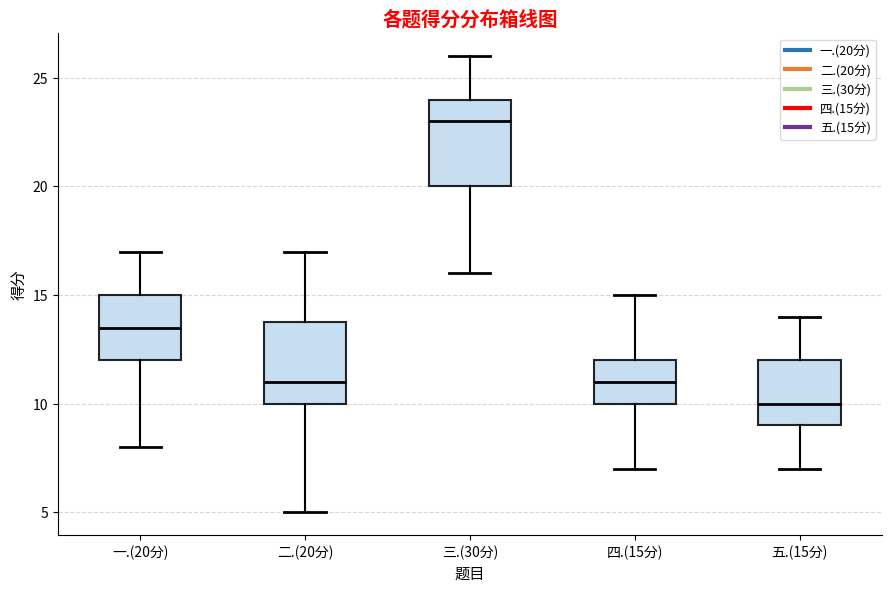

Reading left to right, transcribe this box plot: for each box, give where its median line is, the range the box spans, and where its two whiskers end, as read against the y-axis. The values are not printed on the chart, so give them approximately, as read against the axis.

一.(20分): median 13.5, box 12.0 to 15.0, whiskers 8.0 to 17.0
二.(20分): median 11.0, box 10.0 to 14.0, whiskers 5.0 to 17.0
三.(30分): median 23.0, box 20.0 to 24.0, whiskers 16.0 to 26.0
四.(15分): median 11.0, box 10.0 to 12.0, whiskers 7.0 to 15.0
五.(15分): median 10.0, box 9.0 to 12.0, whiskers 7.0 to 14.0